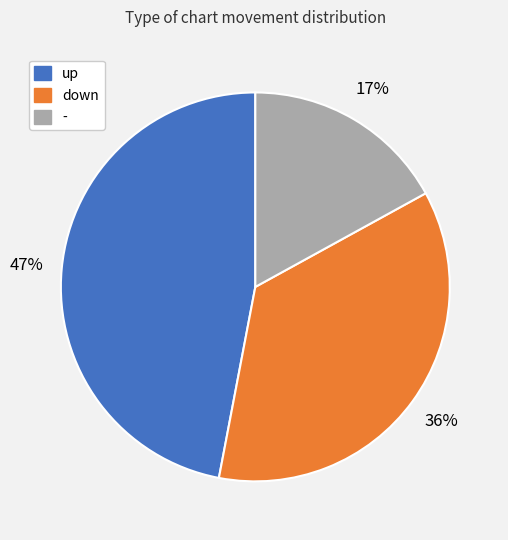

Count the number of slices in the pie.

3